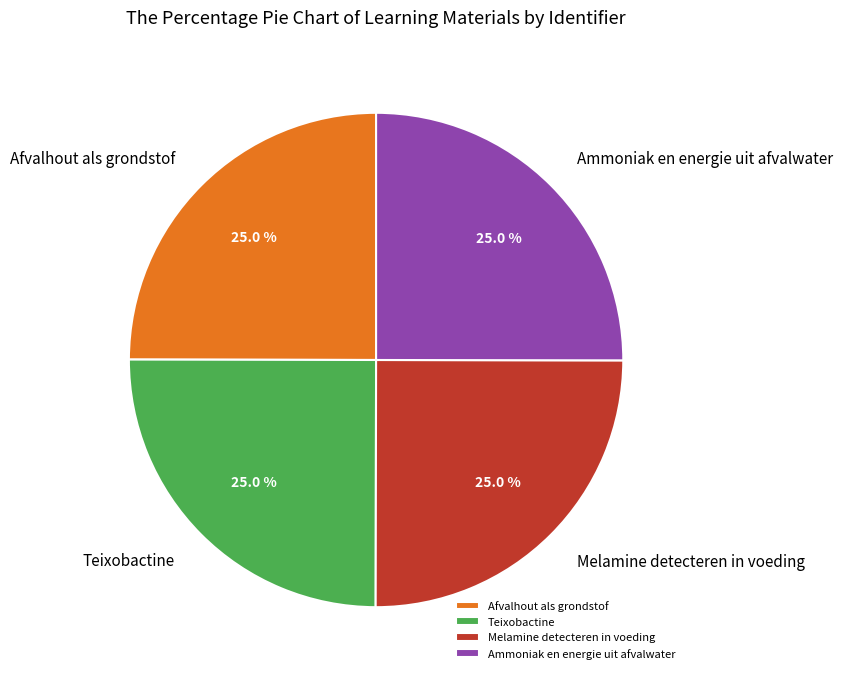

Combined, what portion of the pie is Ammoniak en energie uit afvalwater and Teixobactine?

50.0%